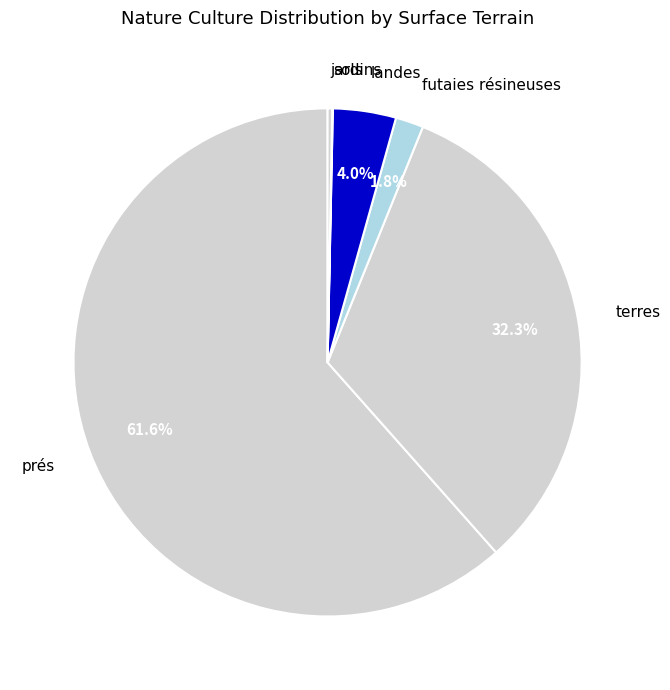

Is there any slice that represents more than half of the pie?

Yes